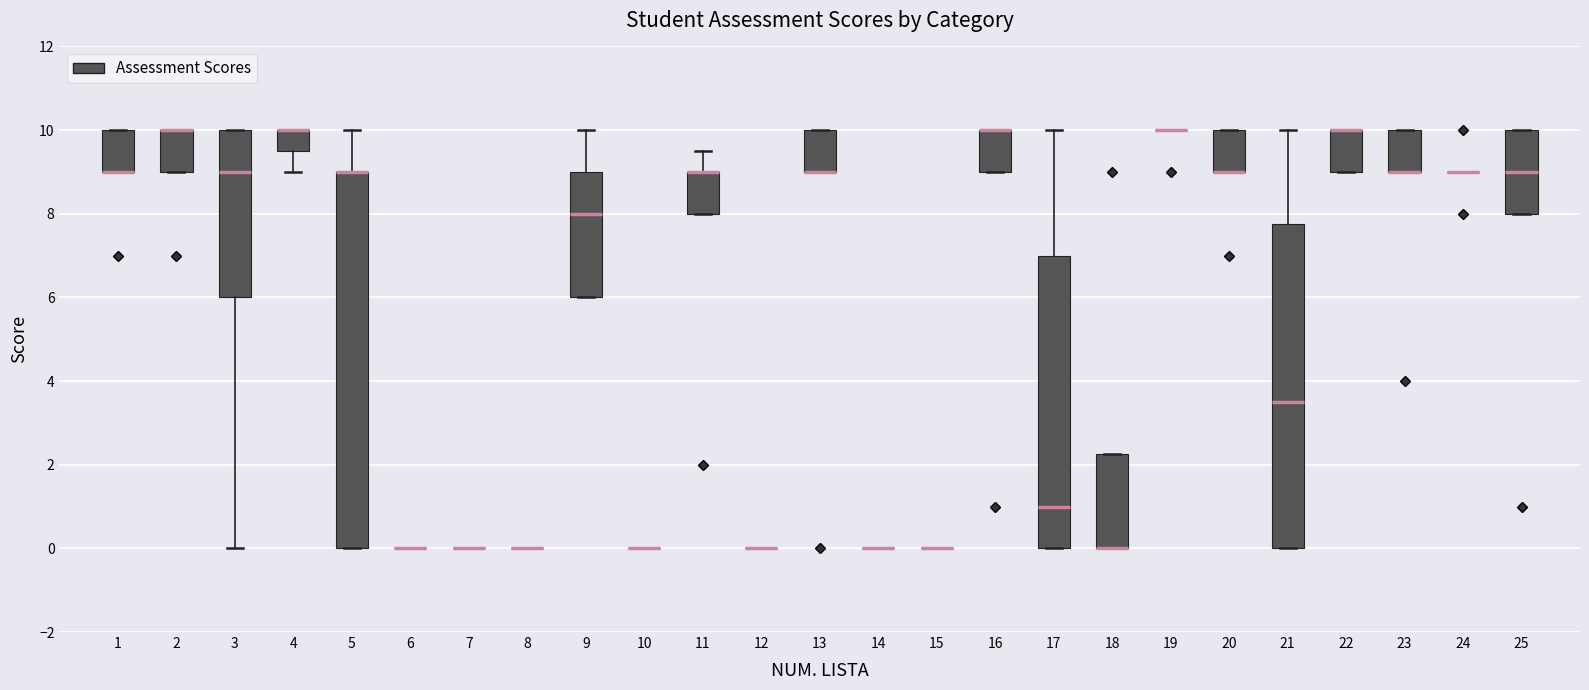

Reading left to right, read every box against the y-axis: the position of its median line, the range the box covers, and the ends of its whiskers. The values are not printed on the chart, so give them approximately, as read against the axis.

1: median 9.0 (drawn on the box's lower edge), box 9.0 to 10.0, whiskers 9.0 to 10.0
2: median 10.0 (drawn on the box's upper edge), box 9.0 to 10.0, whiskers 9.0 to 10.0
3: median 9.0, box 6.0 to 10.0, whiskers 0.0 to 10.0
4: median 10.0 (drawn on the box's upper edge), box 9.6 to 10.0, whiskers 9.0 to 10.0
5: median 9.0 (drawn on the box's upper edge), box 0.0 to 9.0, whiskers 0.0 to 10.0
6: box collapsed to a line at 0.0, whiskers 0.0 to 0.0
7: box collapsed to a line at 0.0, whiskers 0.0 to 0.0
8: box collapsed to a line at 0.0, whiskers 0.0 to 0.0
9: median 8.0, box 6.0 to 9.0, whiskers 6.0 to 10.0
10: box collapsed to a line at 0.0, whiskers 0.0 to 0.0
11: median 9.0 (drawn on the box's upper edge), box 8.0 to 9.0, whiskers 8.0 to 9.6
12: box collapsed to a line at 0.0, whiskers 0.0 to 0.0
13: median 9.0 (drawn on the box's lower edge), box 9.0 to 10.0, whiskers 9.0 to 10.0
14: box collapsed to a line at 0.0, whiskers 0.0 to 0.0
15: box collapsed to a line at 0.0, whiskers 0.0 to 0.0
16: median 10.0 (drawn on the box's upper edge), box 9.0 to 10.0, whiskers 9.0 to 10.0
17: median 1.0, box 0.0 to 7.0, whiskers 0.0 to 10.0
18: median 0.0 (drawn on the box's lower edge), box 0.0 to 2.2, whiskers 0.0 to 2.2
19: box collapsed to a line at 10.0, whiskers 10.0 to 10.0
20: median 9.0 (drawn on the box's lower edge), box 9.0 to 10.0, whiskers 9.0 to 10.0
21: median 3.6, box 0.0 to 7.8, whiskers 0.0 to 10.0
22: median 10.0 (drawn on the box's upper edge), box 9.0 to 10.0, whiskers 9.0 to 10.0
23: median 9.0 (drawn on the box's lower edge), box 9.0 to 10.0, whiskers 9.0 to 10.0
24: box collapsed to a line at 9.0, whiskers 9.0 to 9.0
25: median 9.0, box 8.0 to 10.0, whiskers 8.0 to 10.0